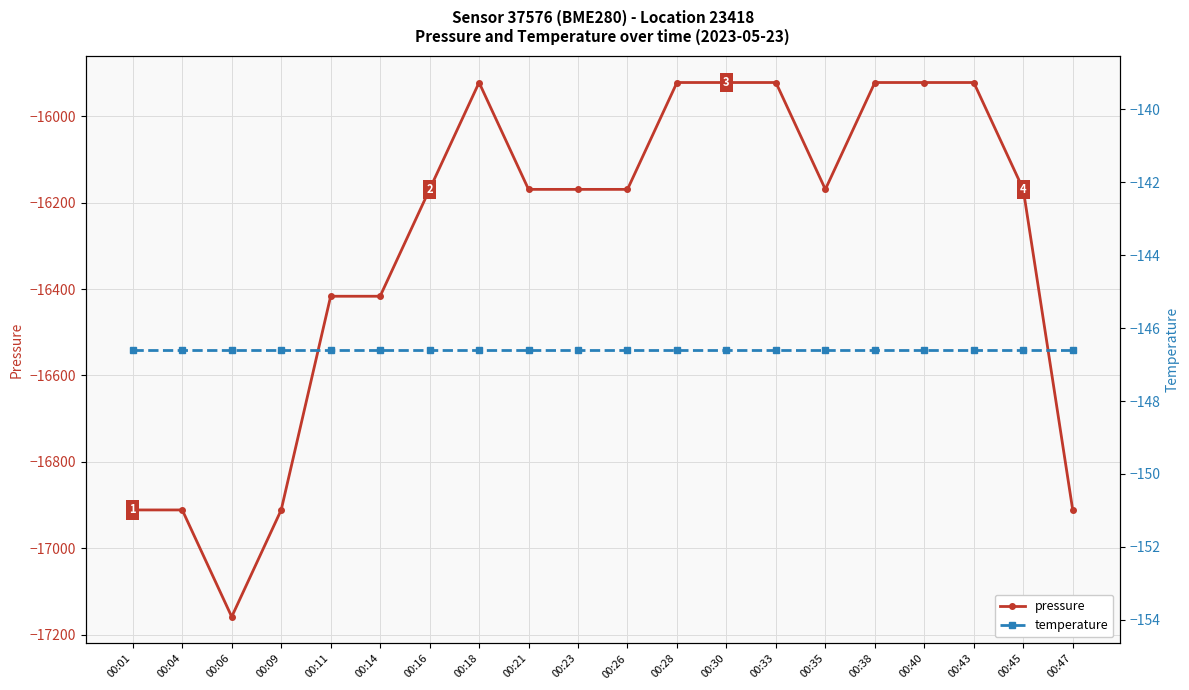

What is the value of the temperature point at the 17th from the left?

-146.6